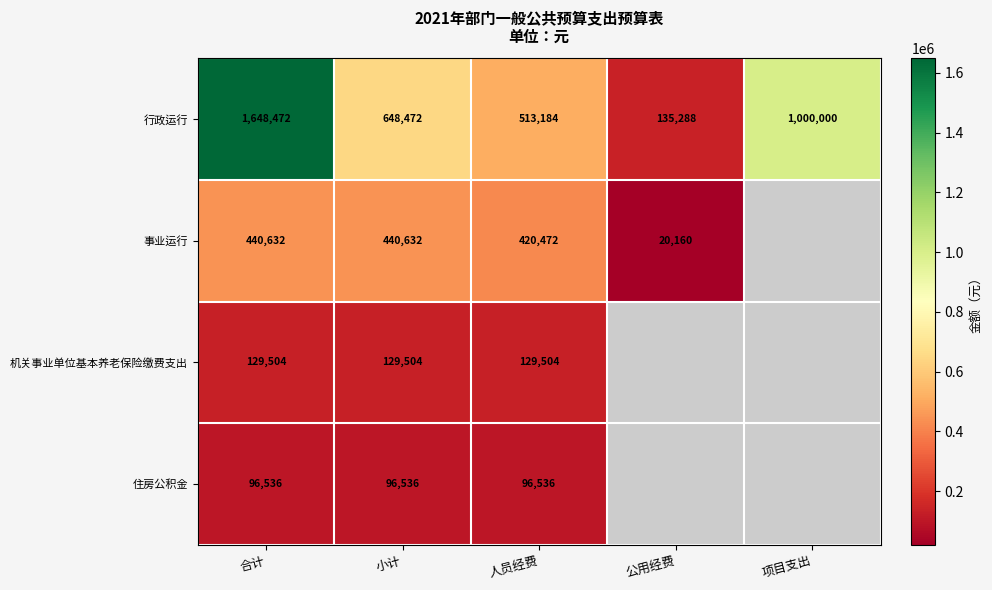

What is the approximate value of 行政运行 at 项目支出, to the nearest 50?

1000000